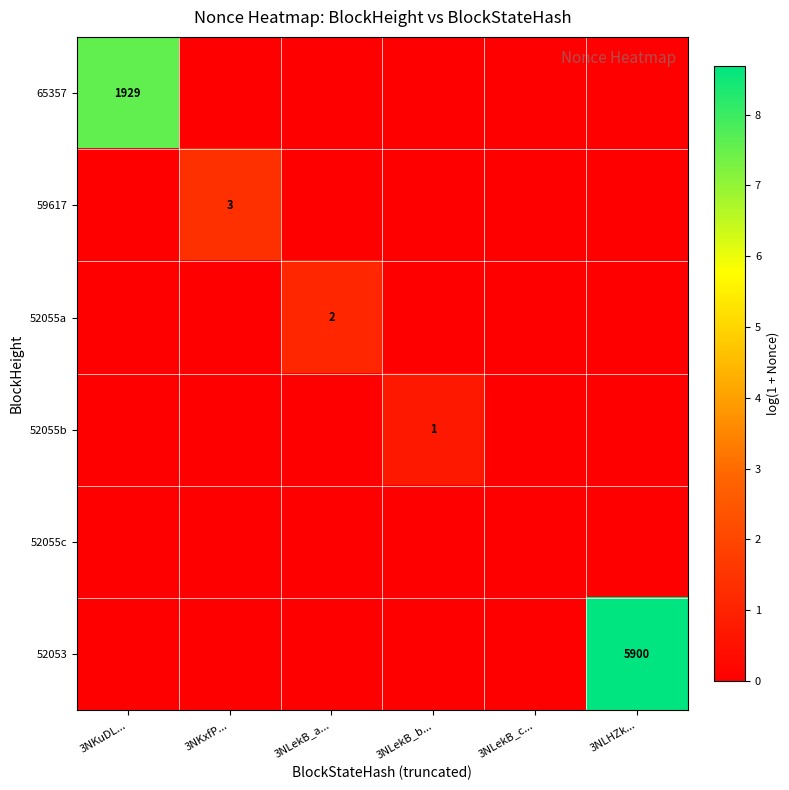

What is the total value across all series at 3NLekB_a...?

1.1